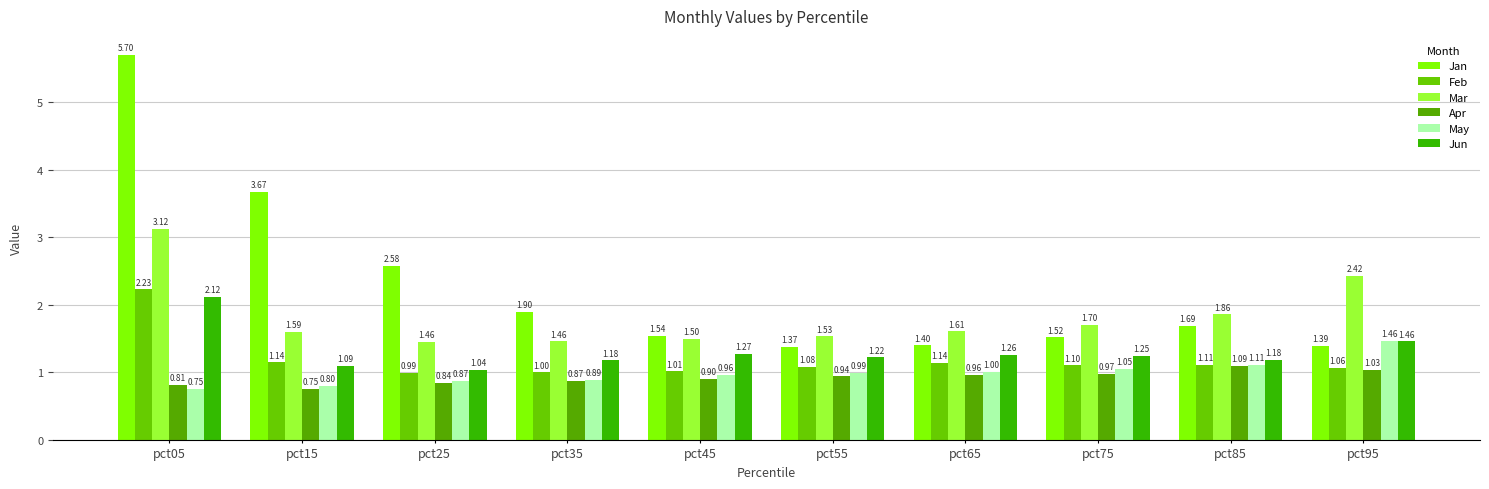

Rank the series at pct75 from lowest to highest value.

Apr, May, Feb, Jun, Jan, Mar